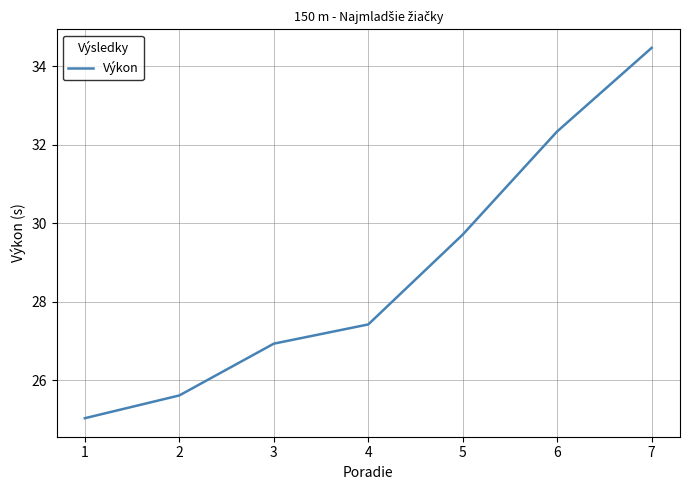

What is the difference between the values at 6 and 3?

5.4